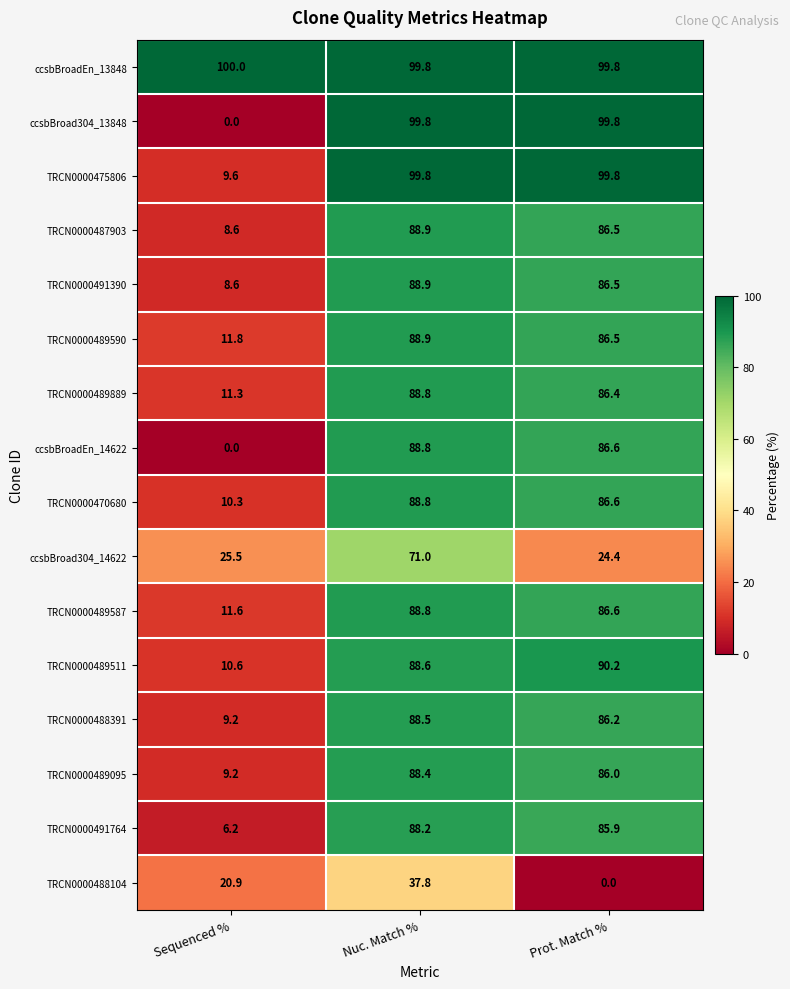

Where does the TRCN0000487903 series first go above 86?

Nuc. Match %